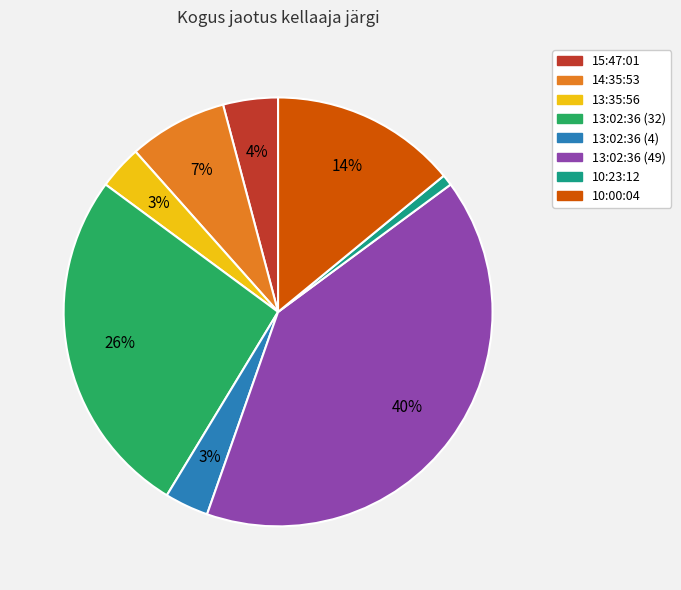

Is there a majority slice in this chart?

No